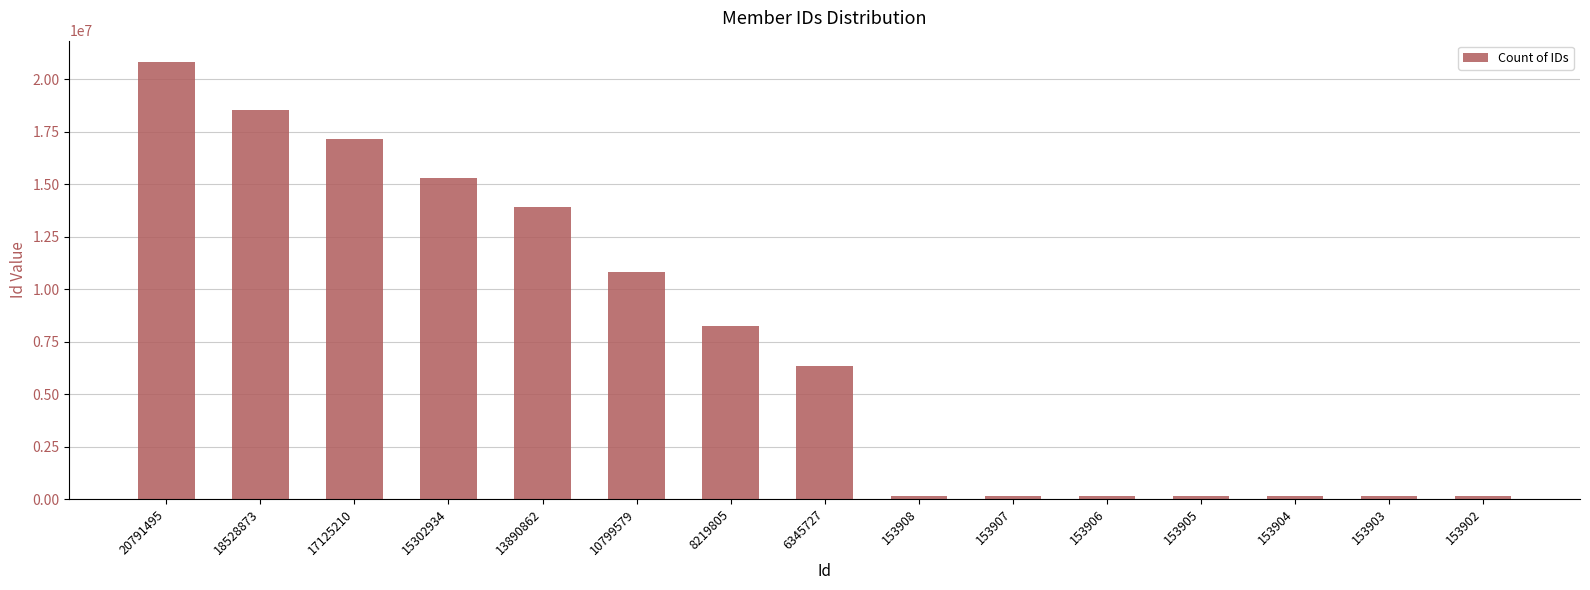

How many bars are there in total?

15